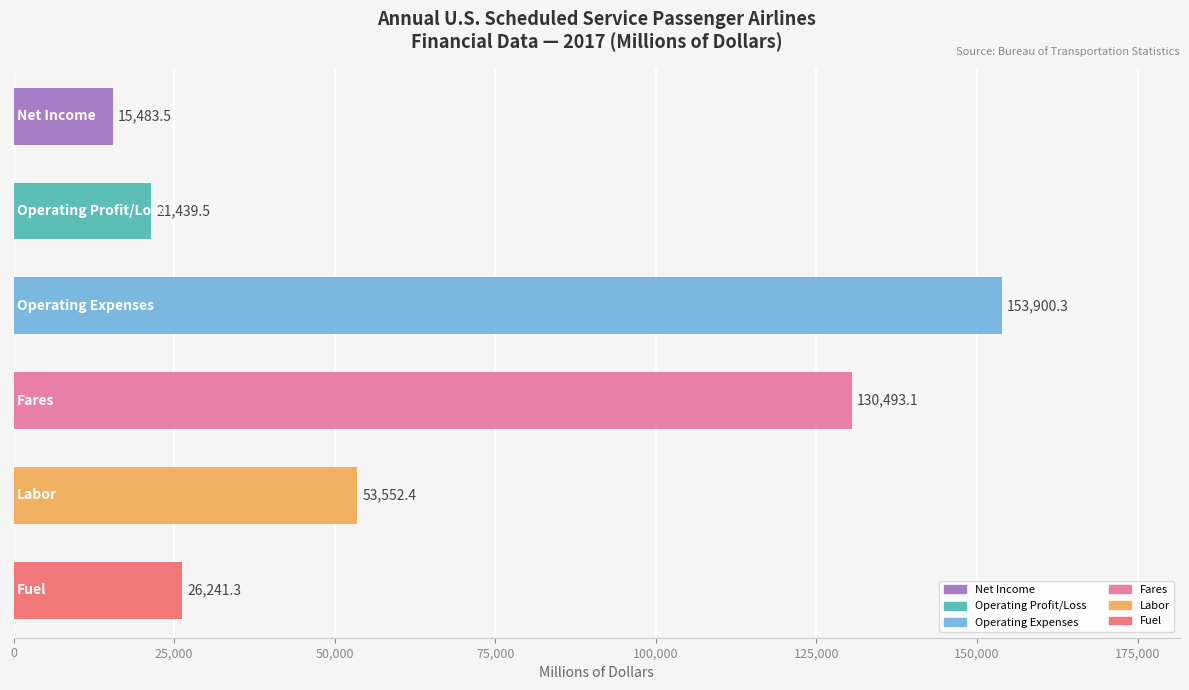

What is the average value?

66851.7